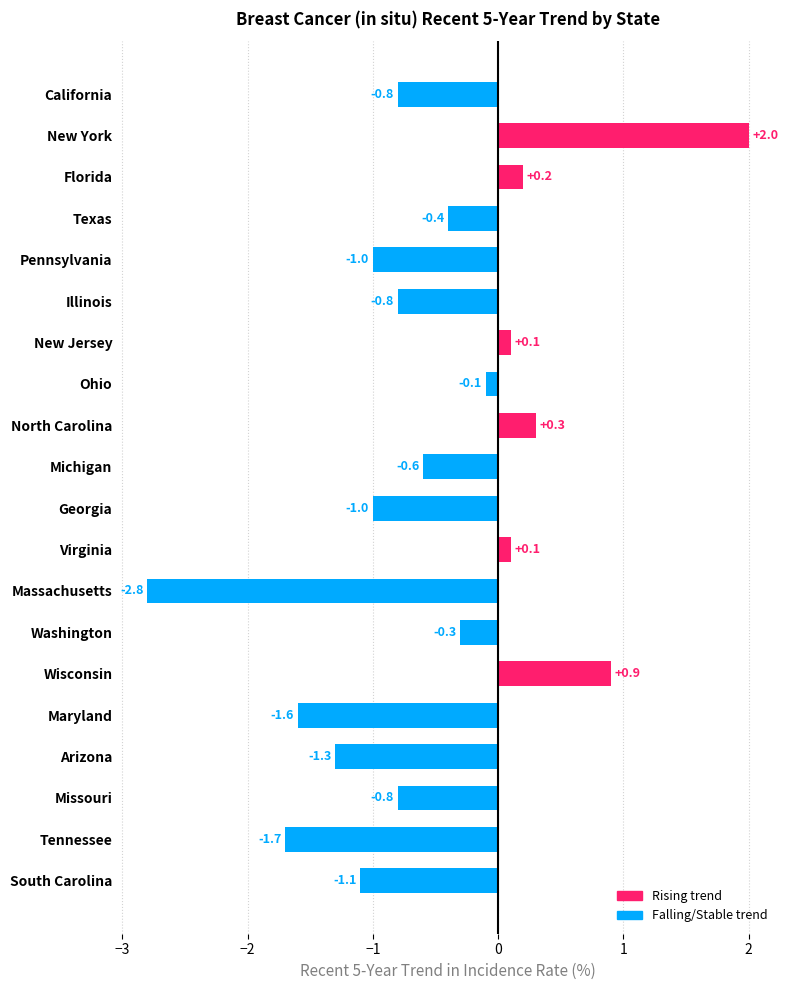

What is the sum of all values?

-10.7